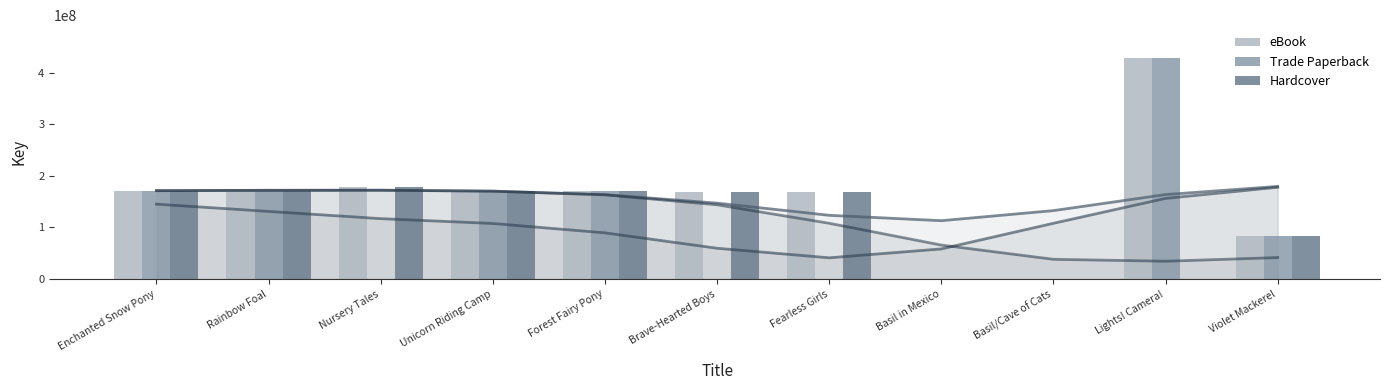

How many positive values does the Hardcover series have?

9